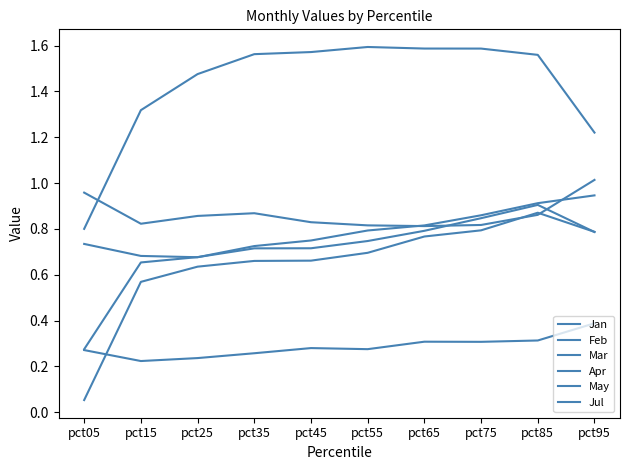

Is this an area chart (filled region under the line)?

No